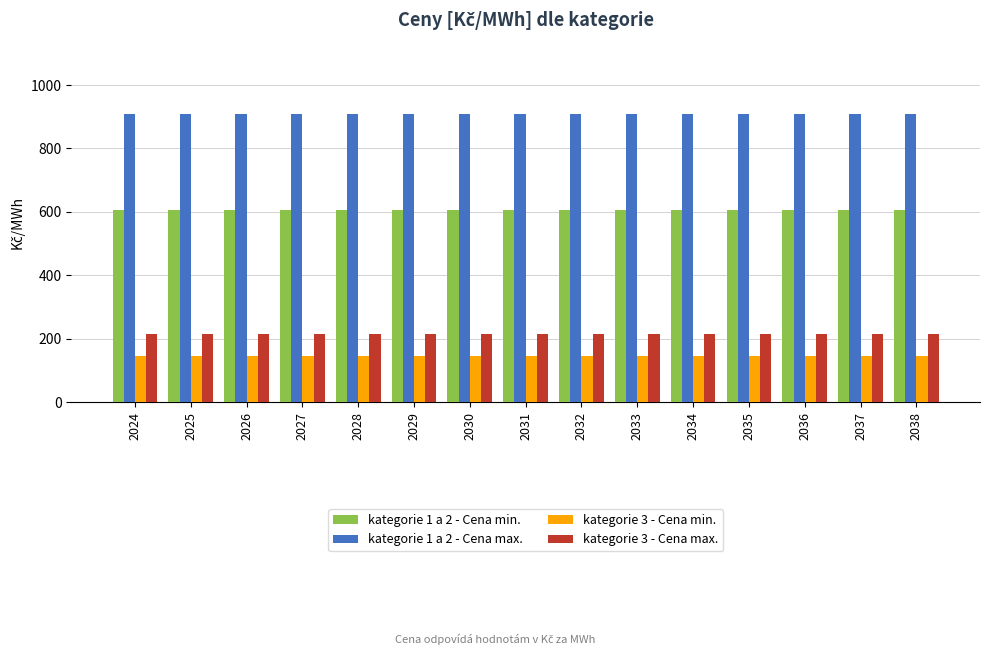

What is the difference between the highest and lowest values at 2028?

763.2